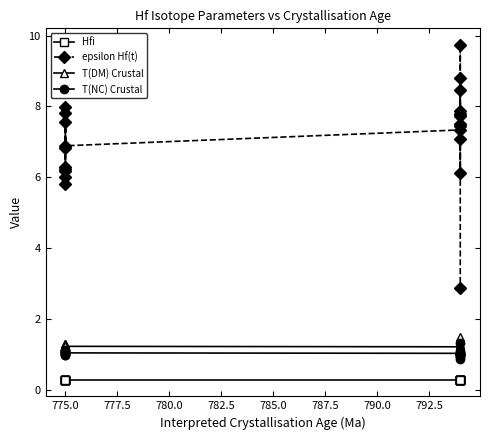

How many data points in epsilon Hf(t) are above 7?

13